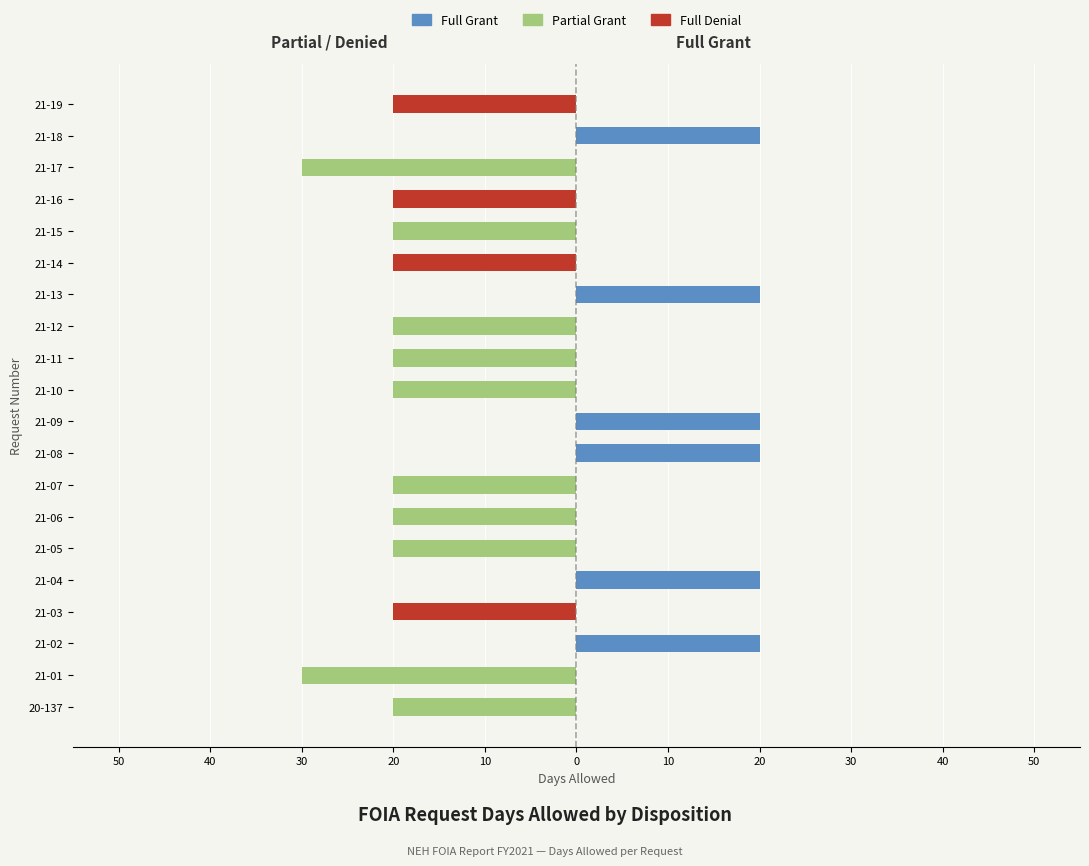

What are all the series names shown in the legend?

Partial Grant, Full Denial, Full Grant